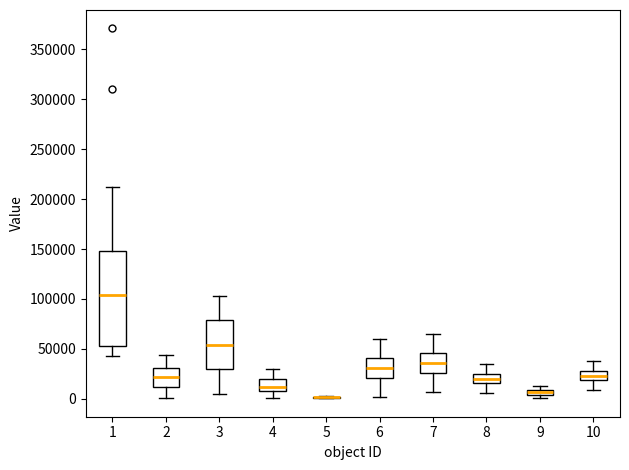

Comparing the boxes themselves (not the whiskers), which one is the tallest?

1